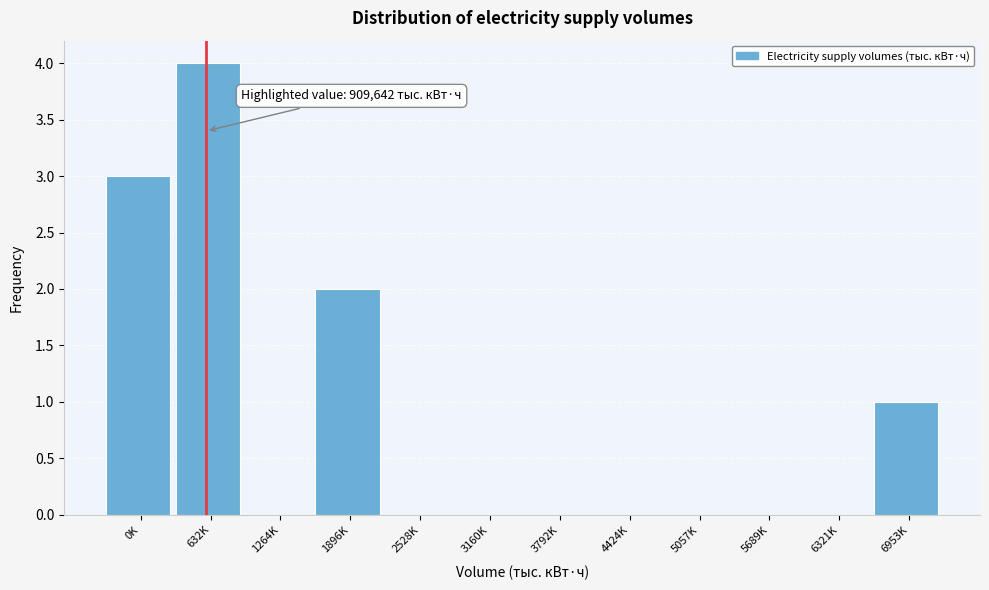

Reading left to right, extract all data points from this chart.

0K=3	632K=4	1264K=0	1896K=2	2528K=0	3160K=0	3792K=0	4424K=0	5057K=0	5689K=0	6321K=0	6953K=1